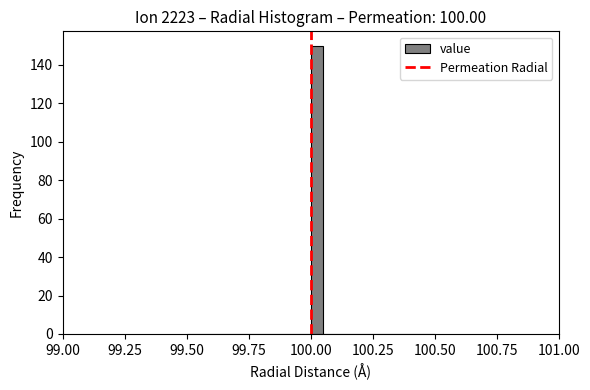

Read against the x-axis, roughly where is the centre of the tallest bar?

100.05